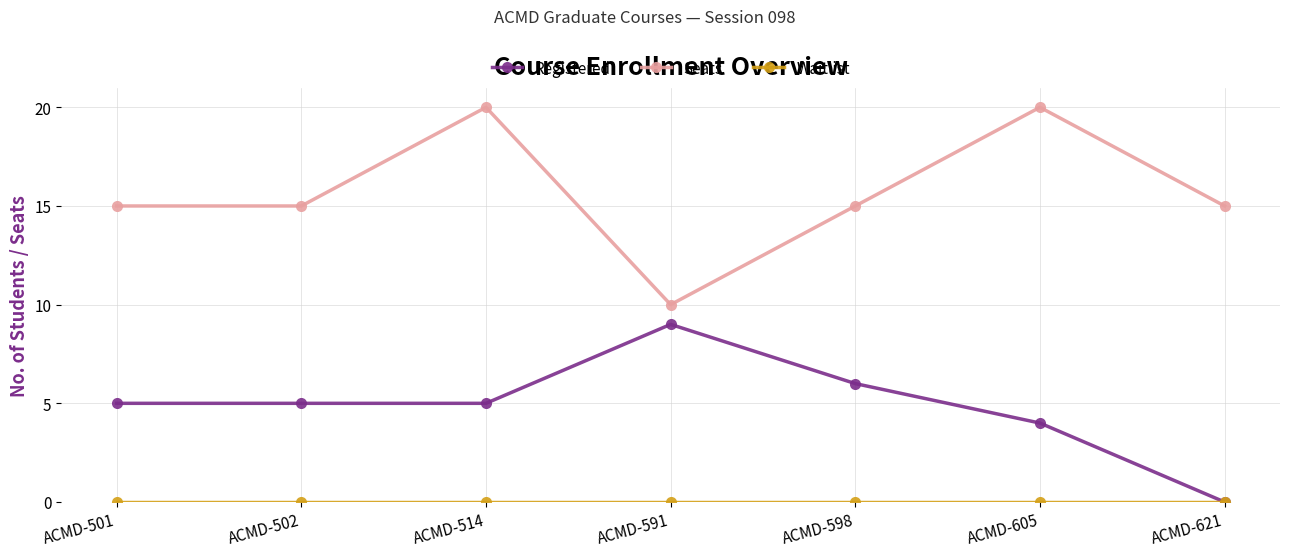

What is the average value of the Registered series?

5